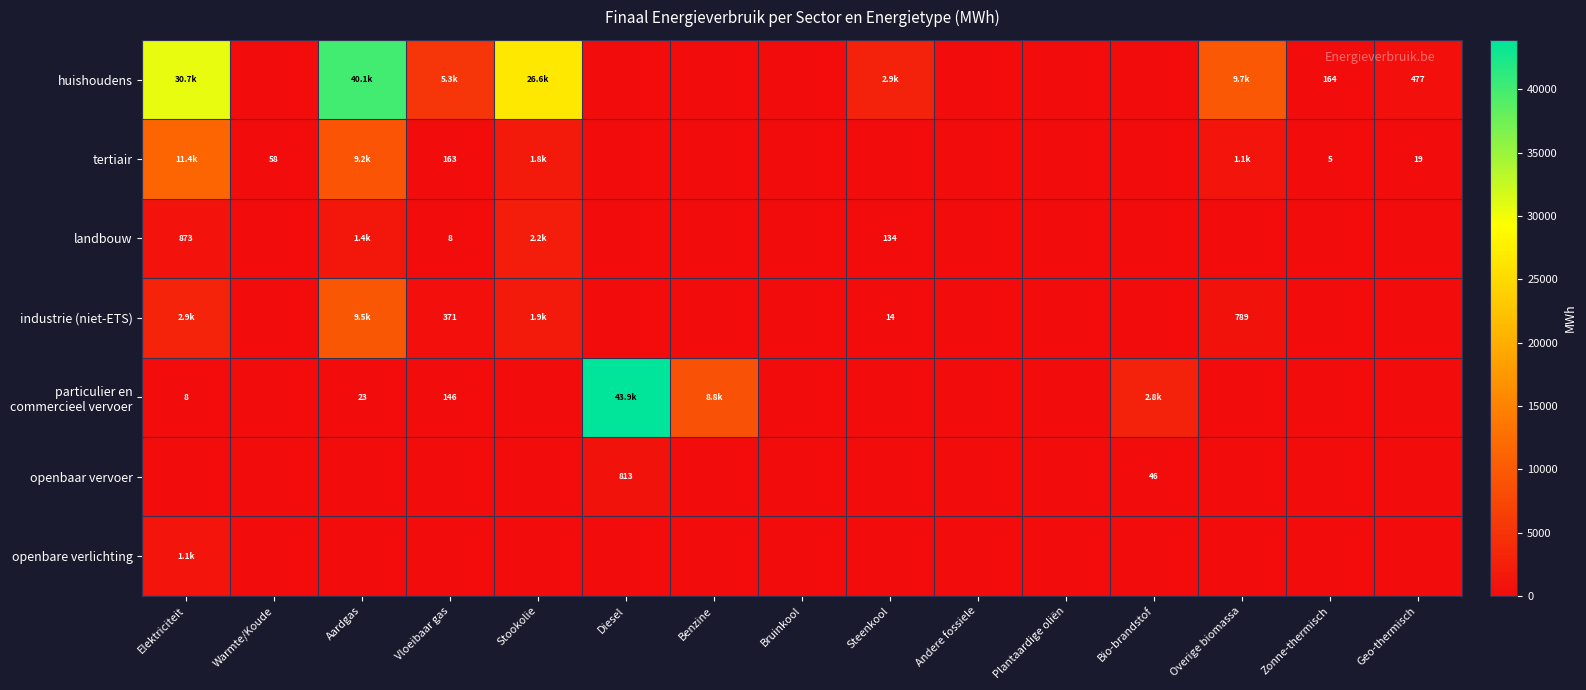

What is the difference between the maximum and second lowest values in the openbaar vervoer series?

813.4